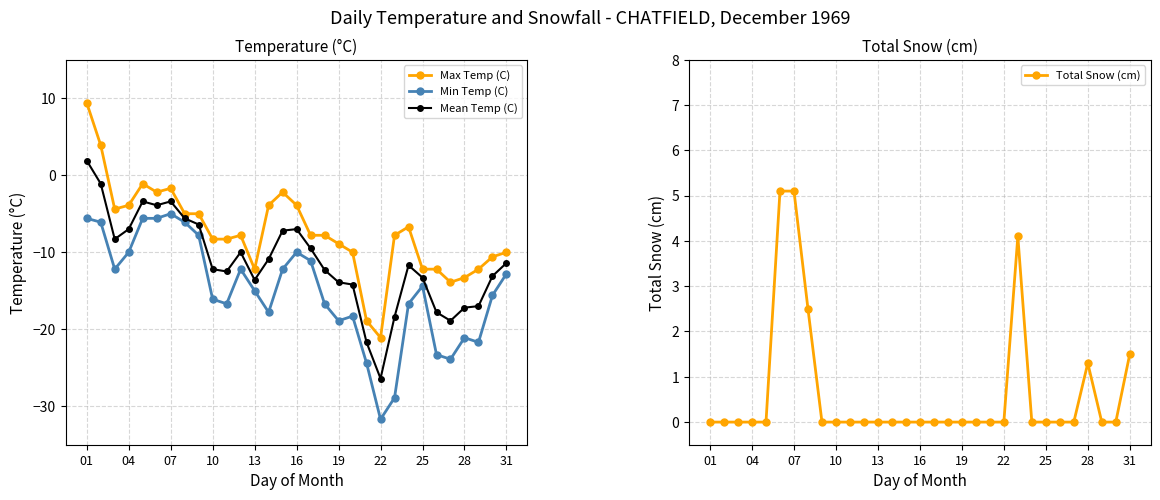

The Mean Temp (C) series shows -7.2 at 14. True or false?

True